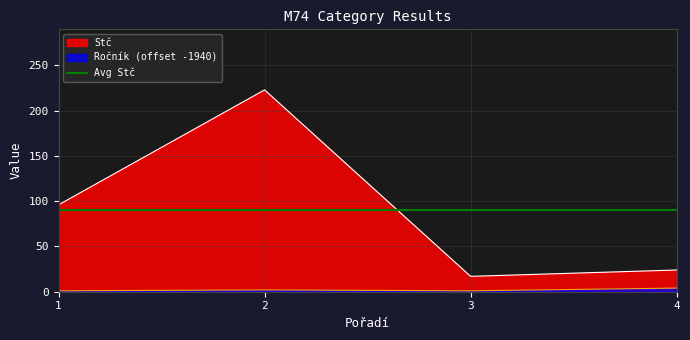

Between 4 and 1, which is larger?

1